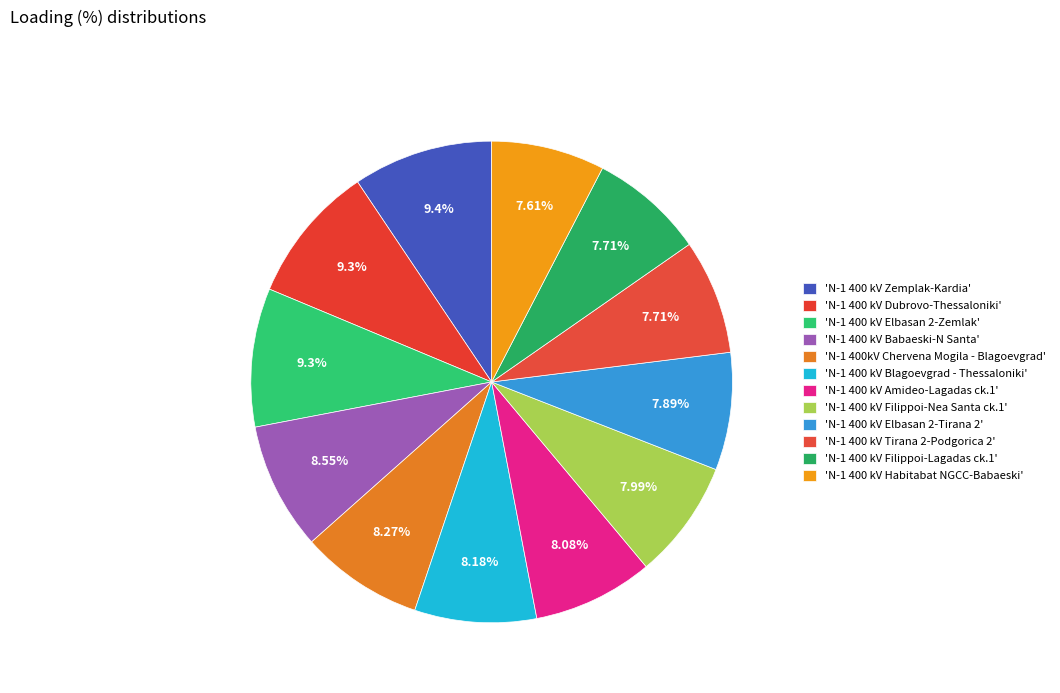

Count the number of slices in the pie.

12